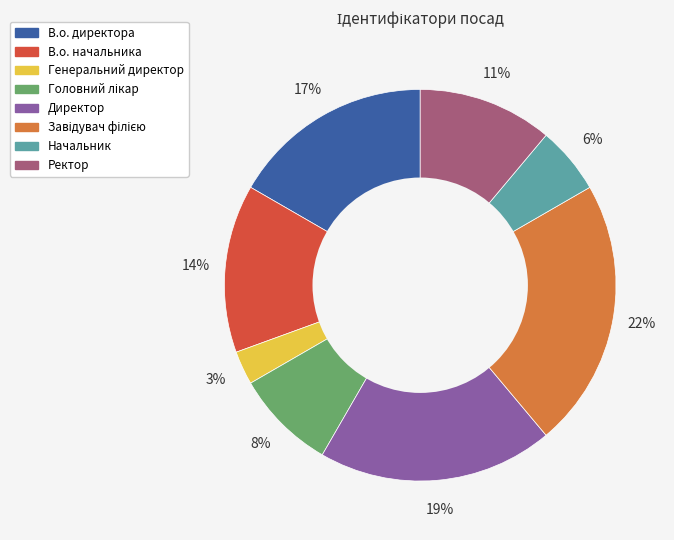

Which category has the smallest portion of the pie?

Генеральний директор